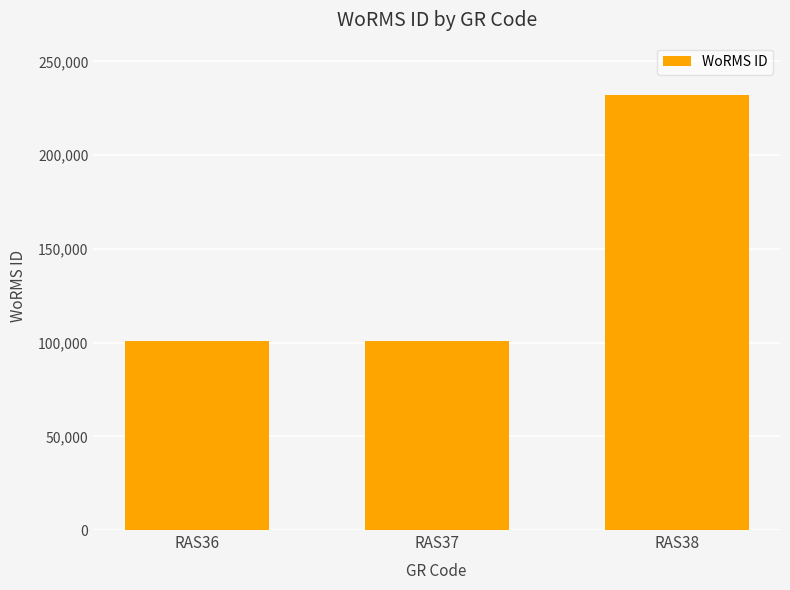

How many data points does each series have?

3